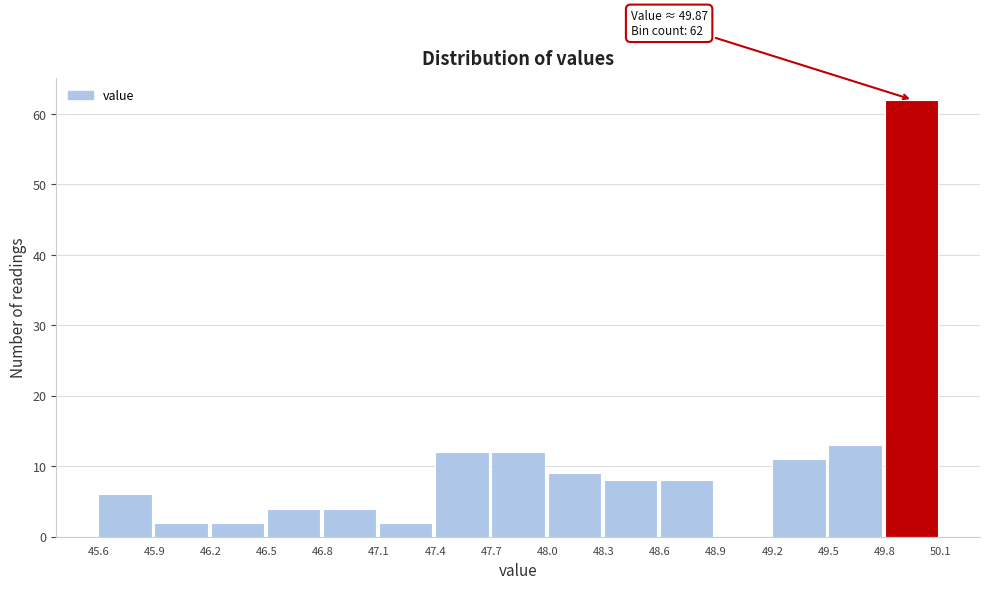

Reading left to right, extract all data points from this chart.

45.6=6	45.9=2	46.2=2	46.5=4	46.8=4	47.1=2	47.4=12	47.7=12	48.0=9	48.3=8	48.6=8	48.9=0	49.2=11	49.5=13	49.8=62